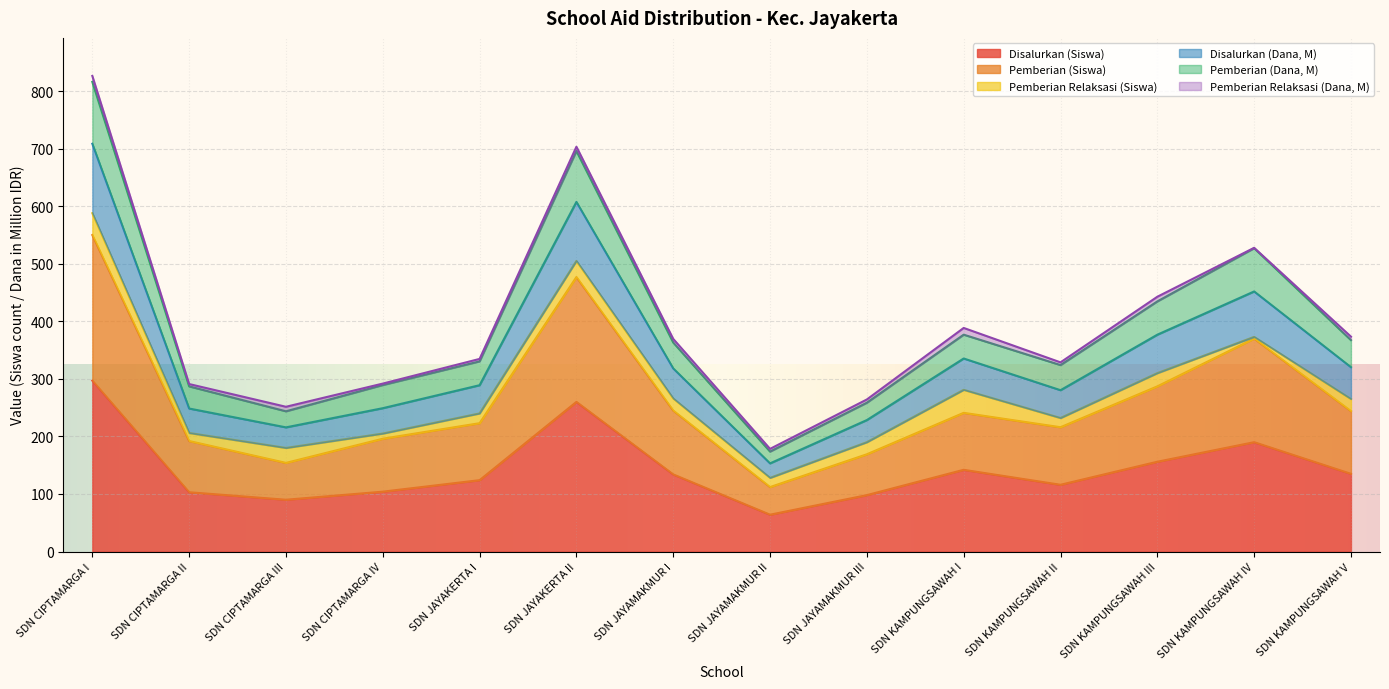

What is the difference between the maximum and minimum values in the Disalurkan (Siswa) series?

233.0